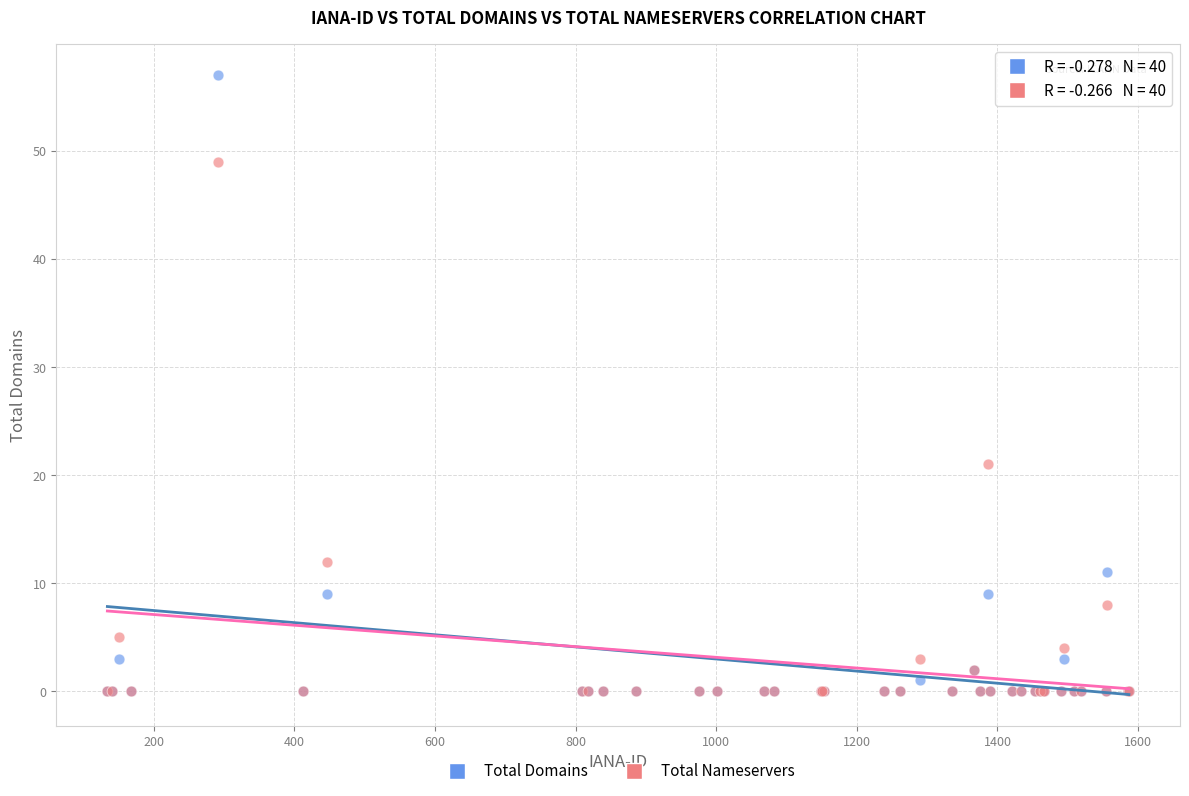

In the Total Nameservers series, what Y value is closest to 24?

21